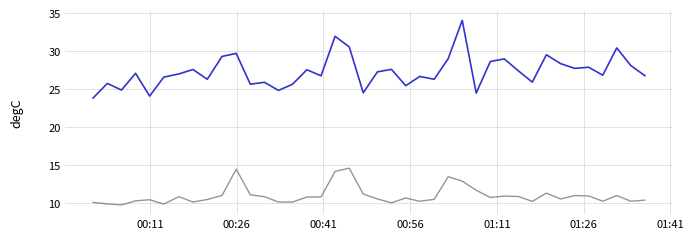

What is the smallest value displayed?

9.8